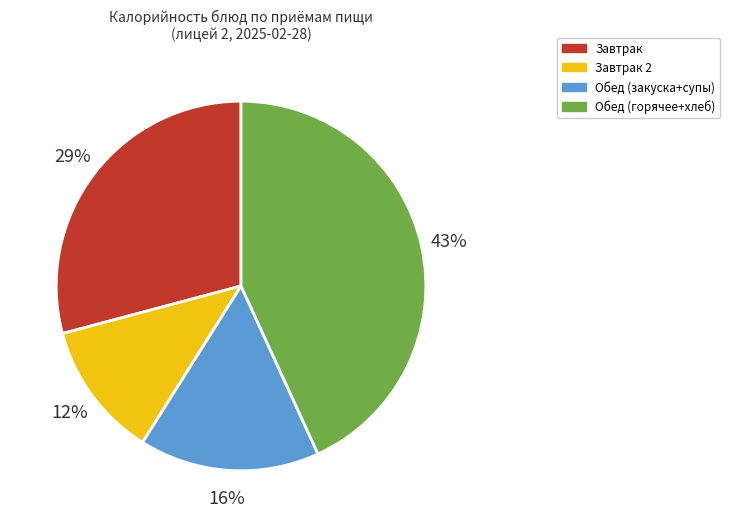

Rank the categories by value from highest to lowest.

Обед (горячее+хлеб), Завтрак, Обед (закуска+супы), Завтрак 2